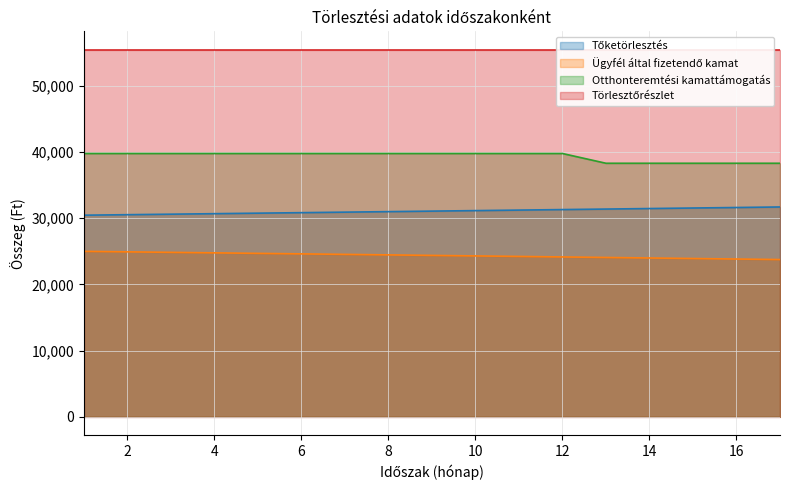

At which category is the sum across all series the highest?

1